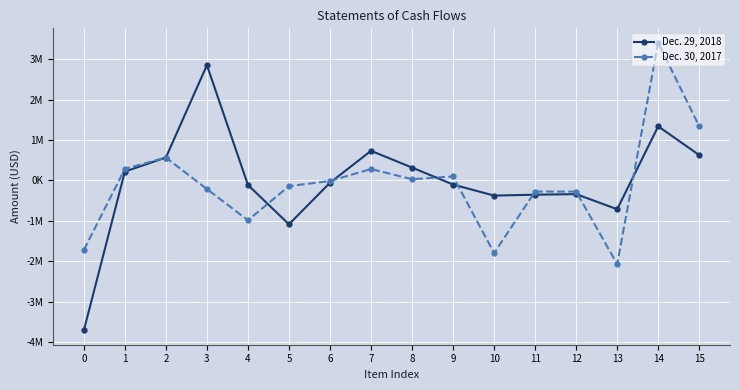

What are all the series names shown in the legend?

Dec. 29, 2018, Dec. 30, 2017